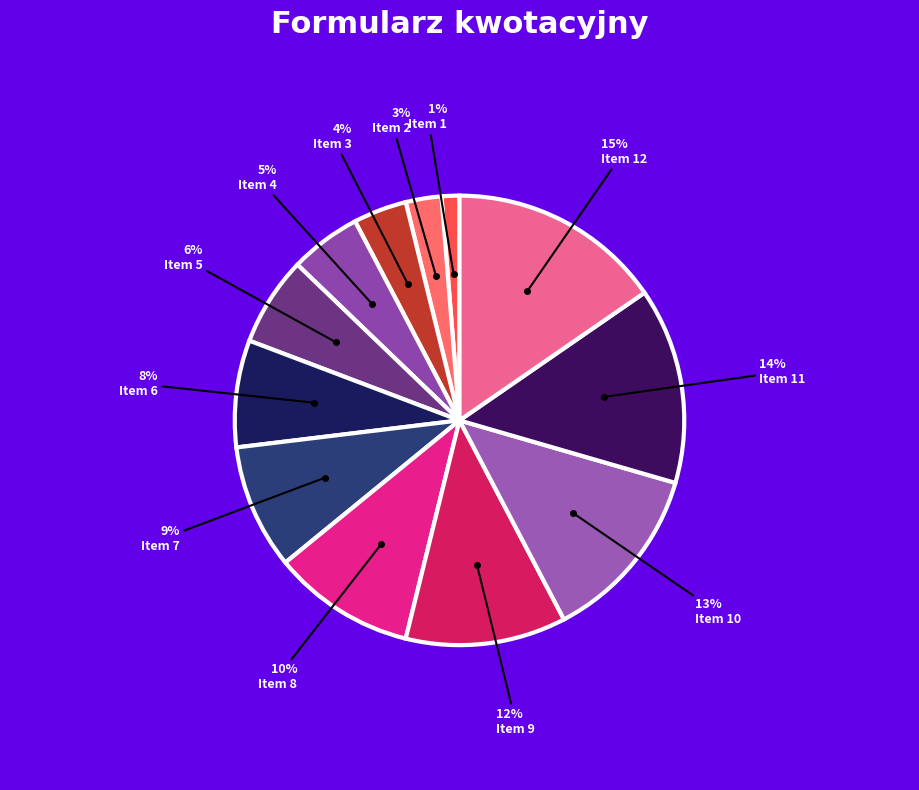

Count the number of slices in the pie.

12